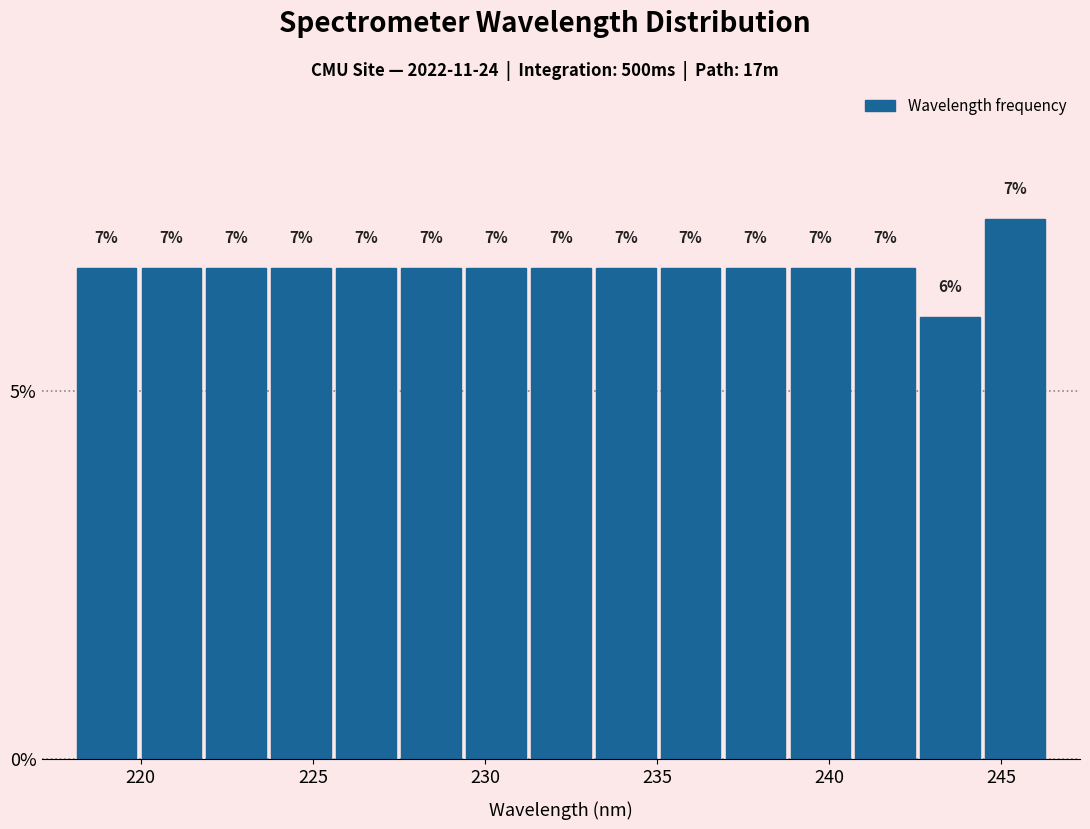

Read against the x-axis, roughly where is the centre of the tallest bar?

245.5